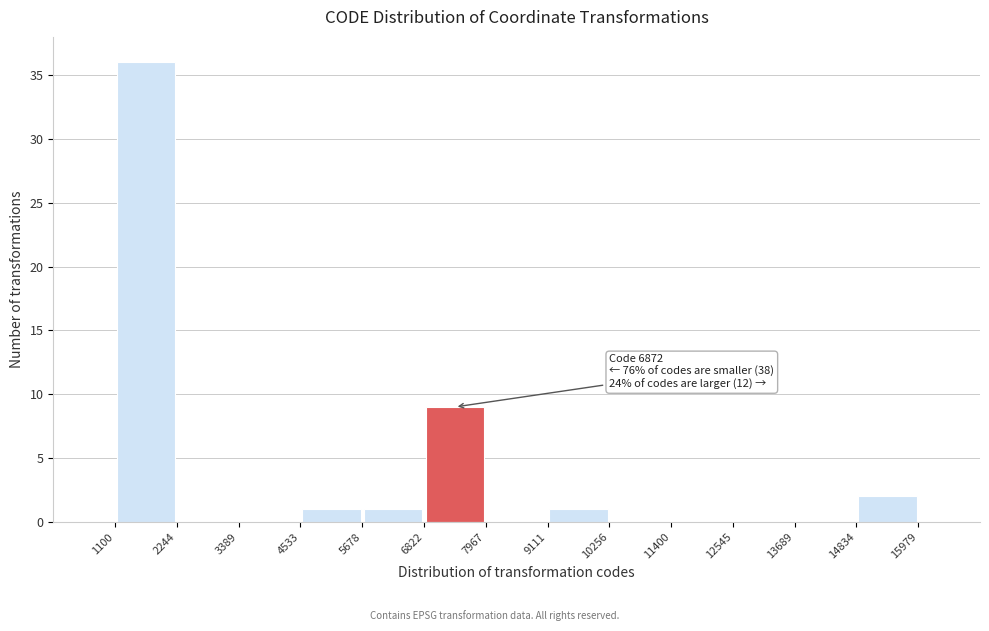

Over which range of the x-axis is the bar tallest?

1100 to 2244